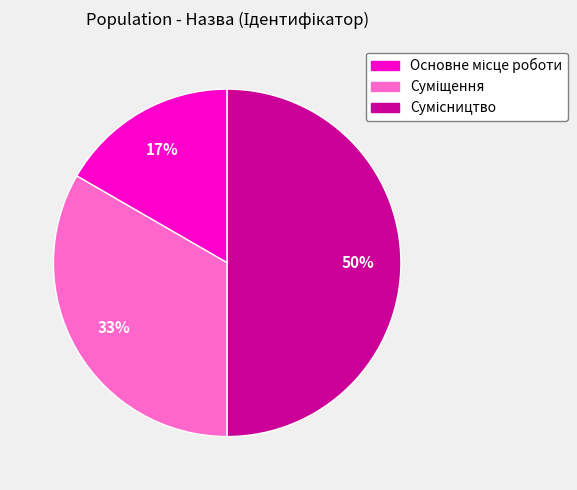

To the nearest percent, what is the difference between the largest and smallest slice percentages?

33%